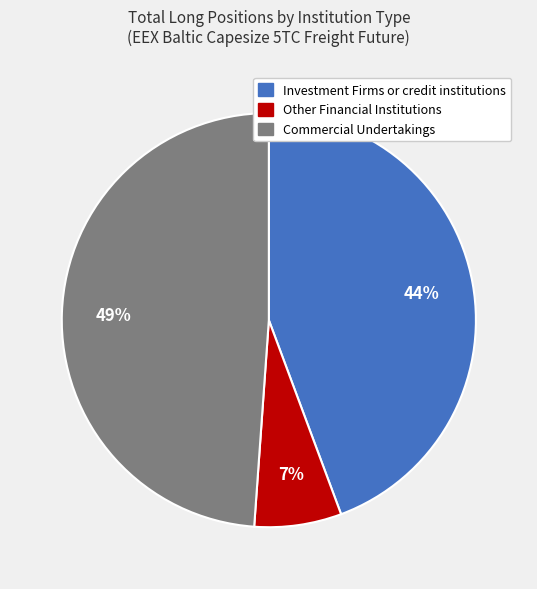

Which category has the biggest portion of the pie?

Commercial Undertakings